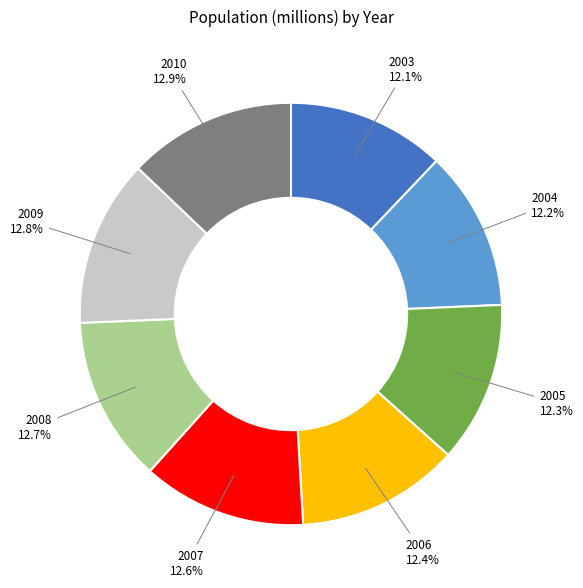

Does any single category account for the majority?

No